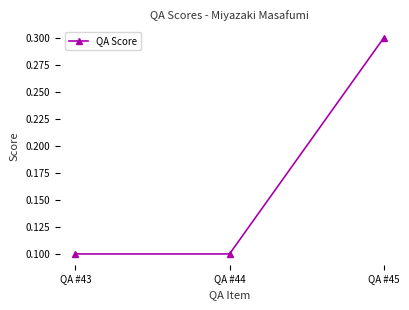

What is the maximum value shown in the chart?

0.3